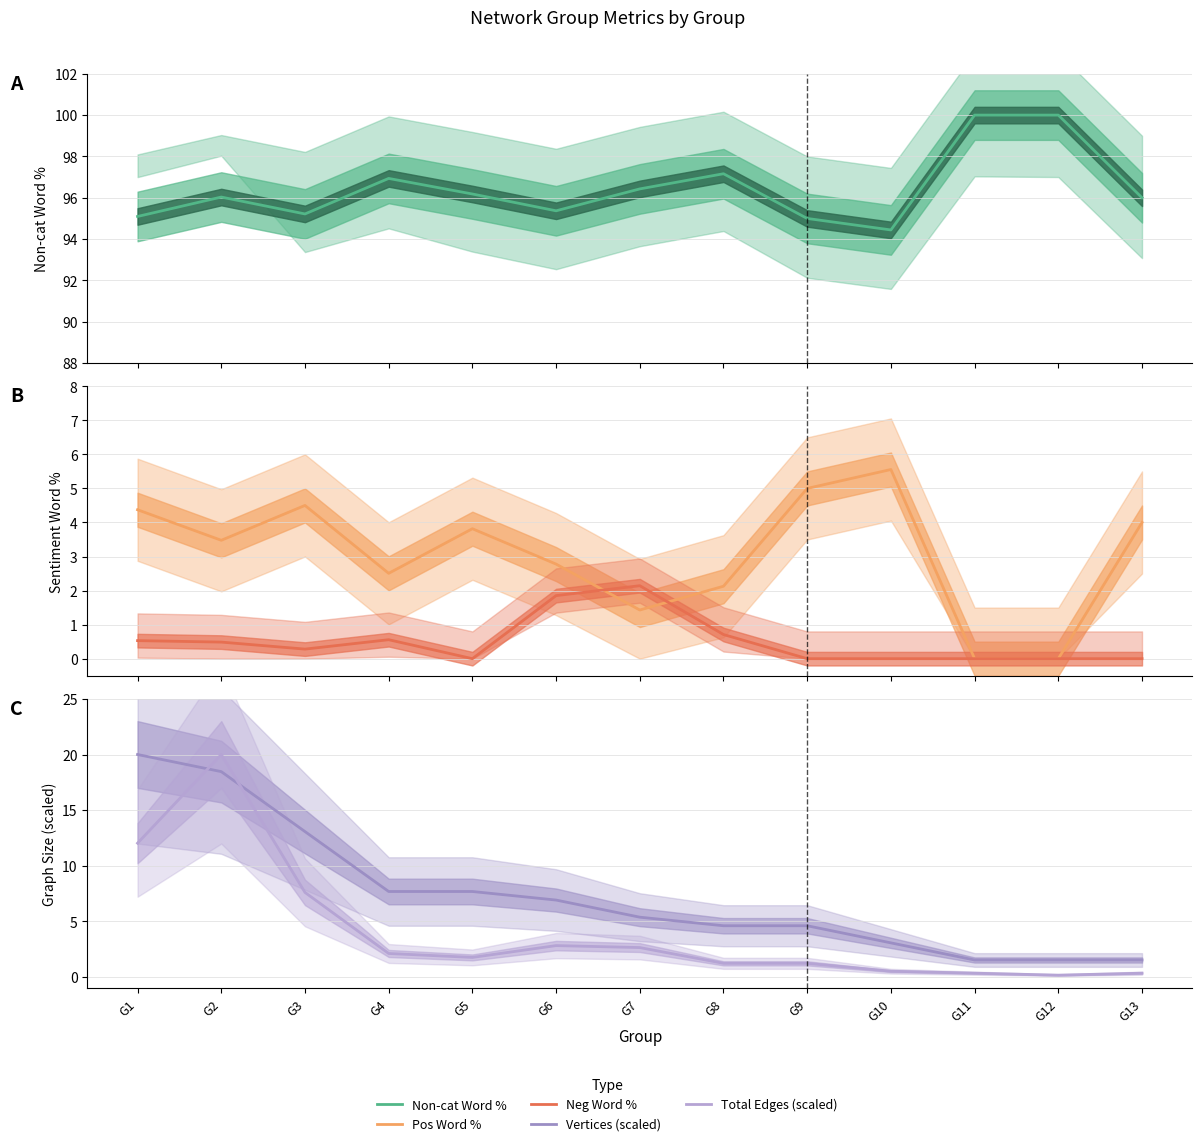

What is the highest value of the Vertices (scaled) series?

20.0